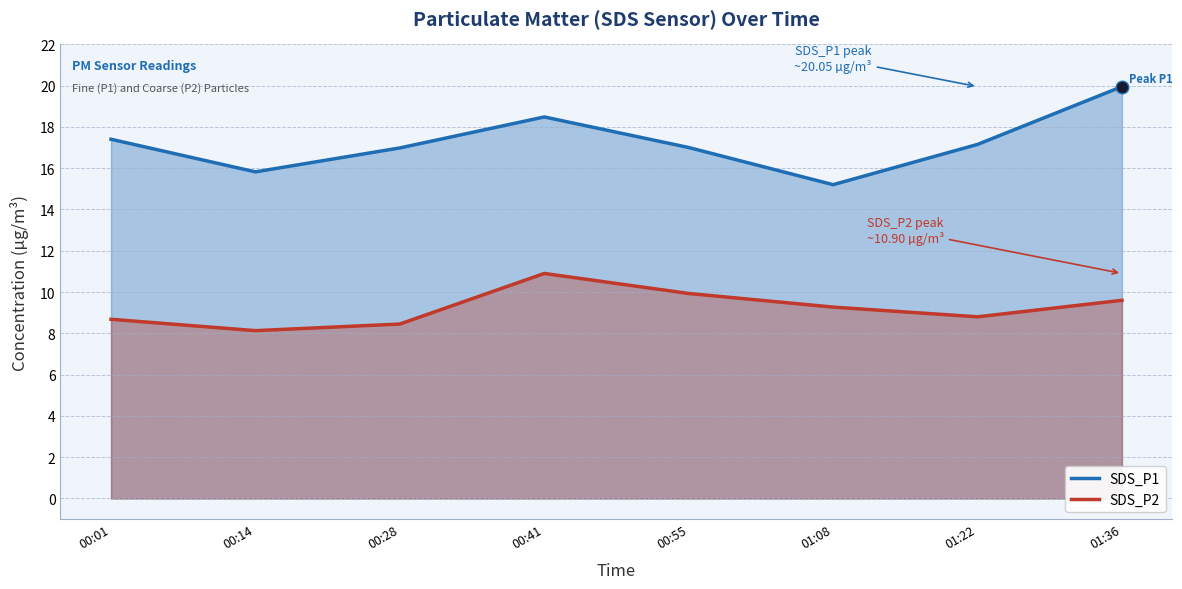

What is the label of the 2nd point from the right?

01:22